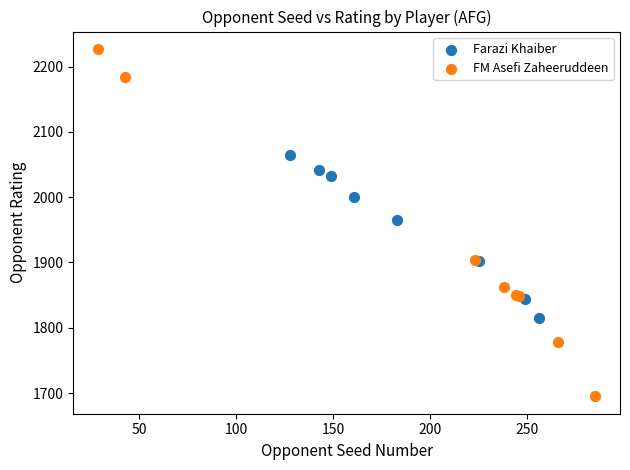

Which series contains the highest Y value?

FM Asefi Zaheeruddeen